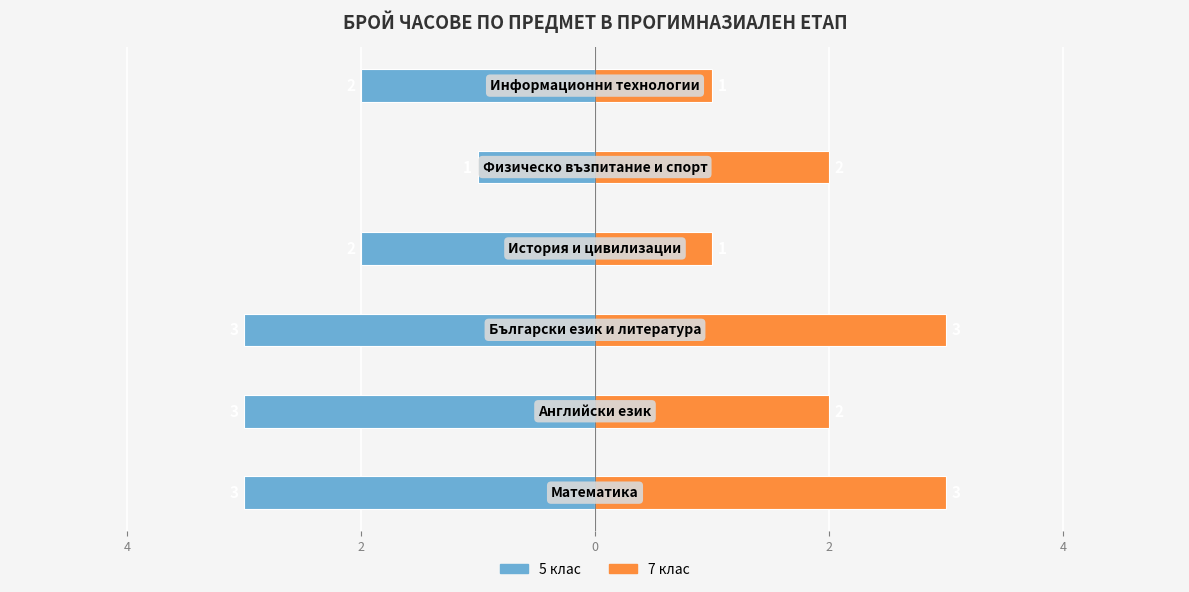

True or false: 7 клас has a value of 1 at 0.

True